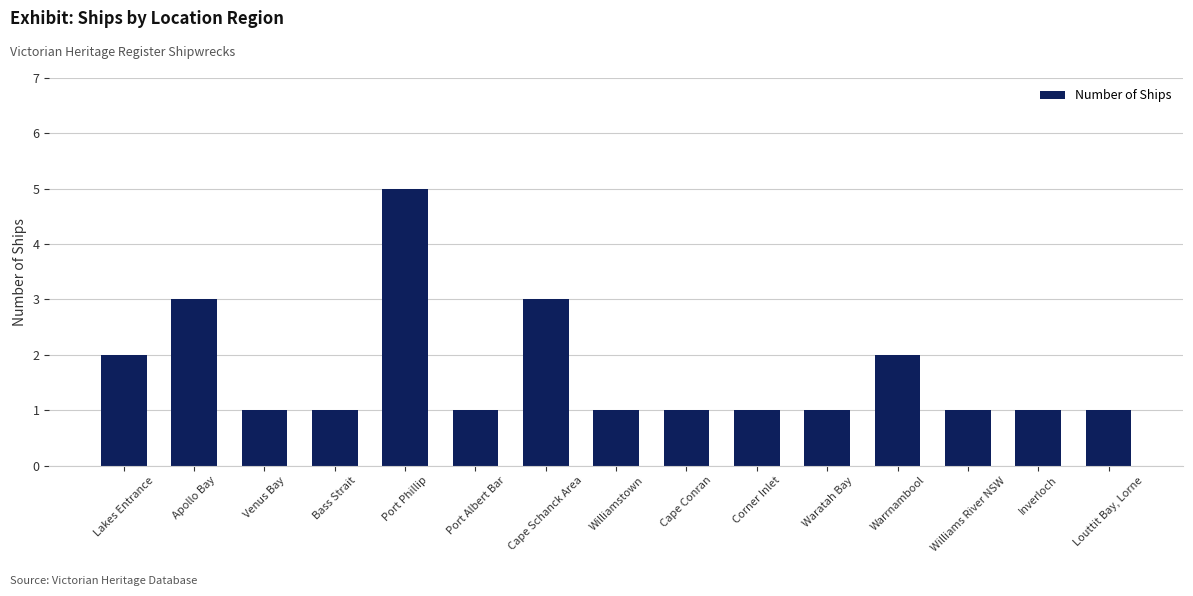

What is the sum of the values at Waratah Bay and Warrnambool?

3